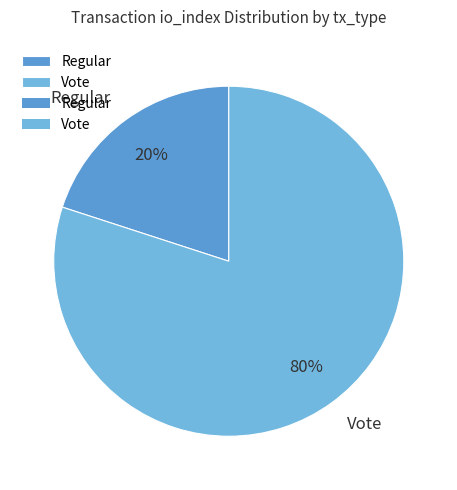

To the nearest percent, what is the difference between the largest and smallest slice percentages?

60%